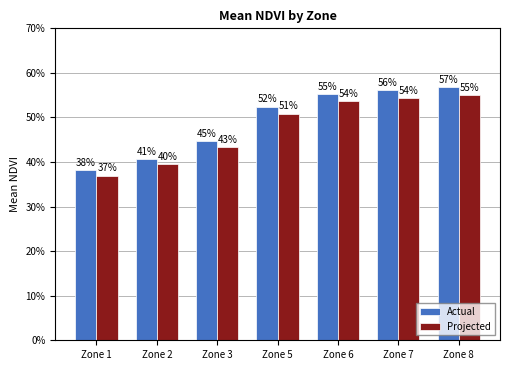

What are all the series names shown in the legend?

Actual, Projected